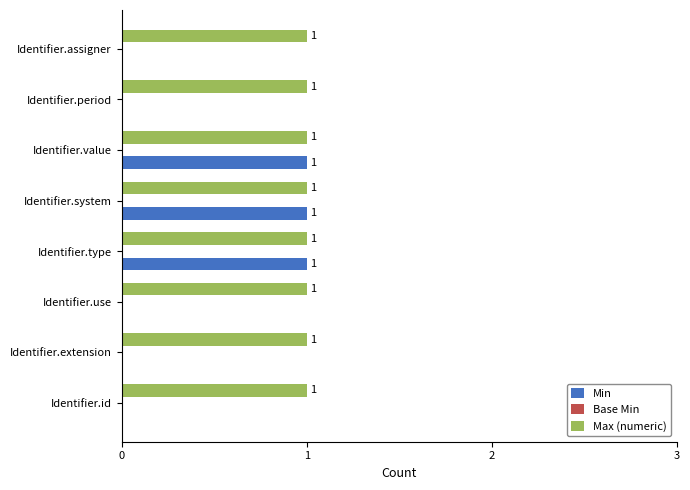

The Min series shows 1 at Identifier.system. True or false?

True